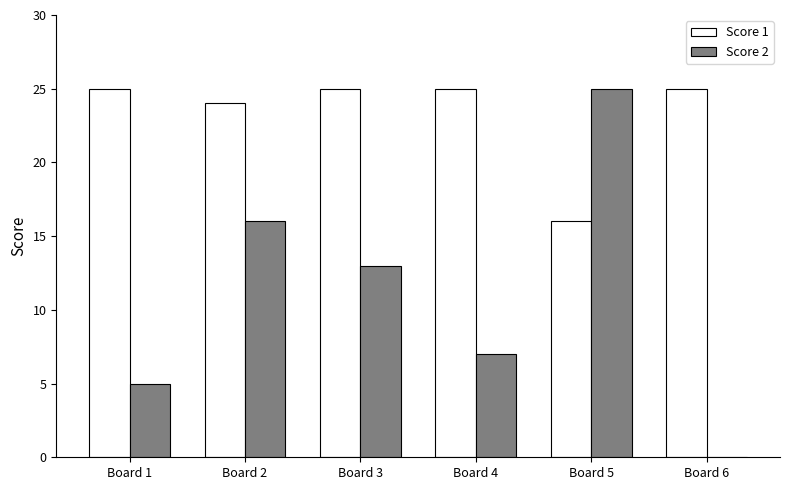

Read the Score 1 value at Board 1.

25